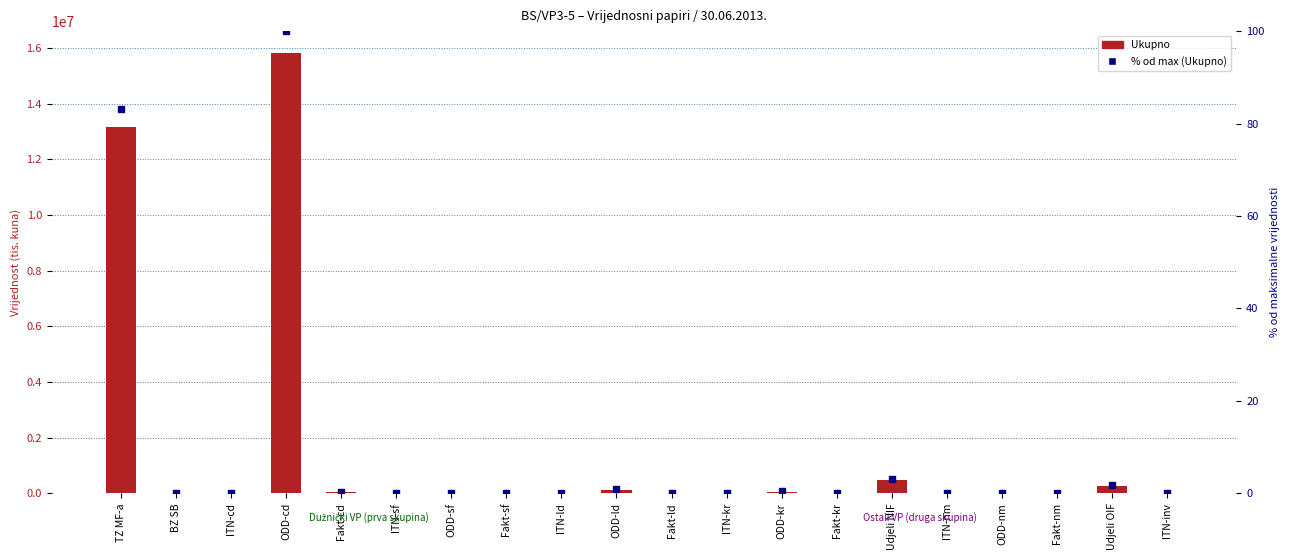

What is the label of the 4th bar from the left?

ODD-cd